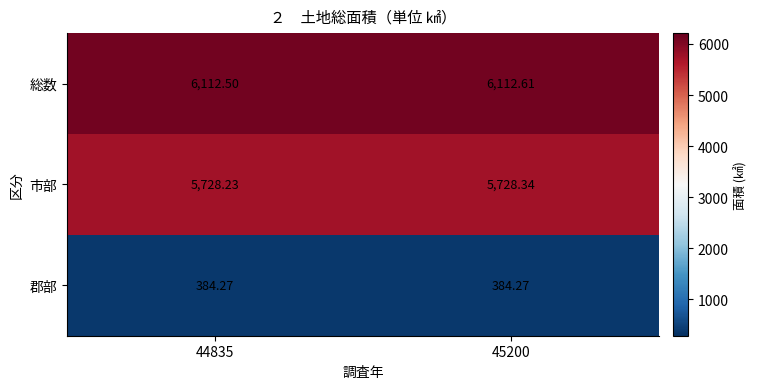

Is the value of 郡部 at 45200 greater than the value of 総数 at 45200?

No